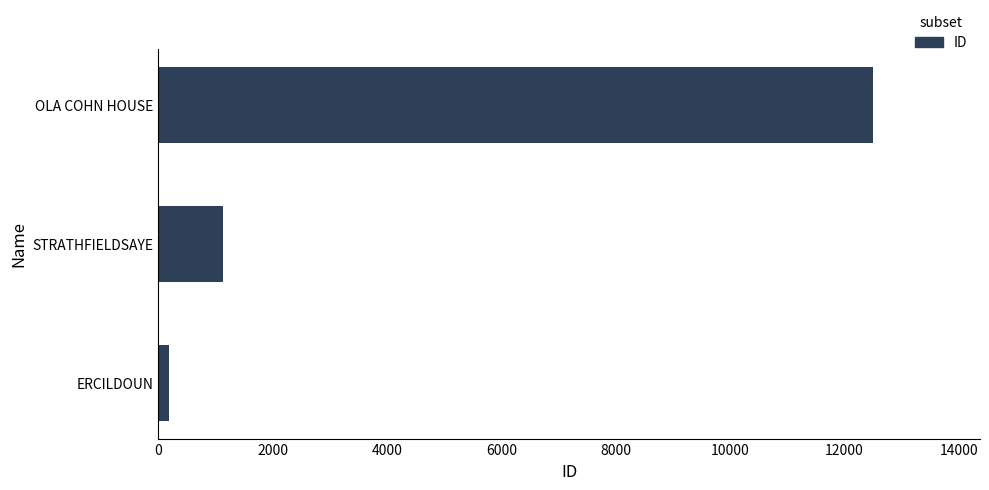

Where is the data nearest to the value 6341?

STRATHFIELDSAYE